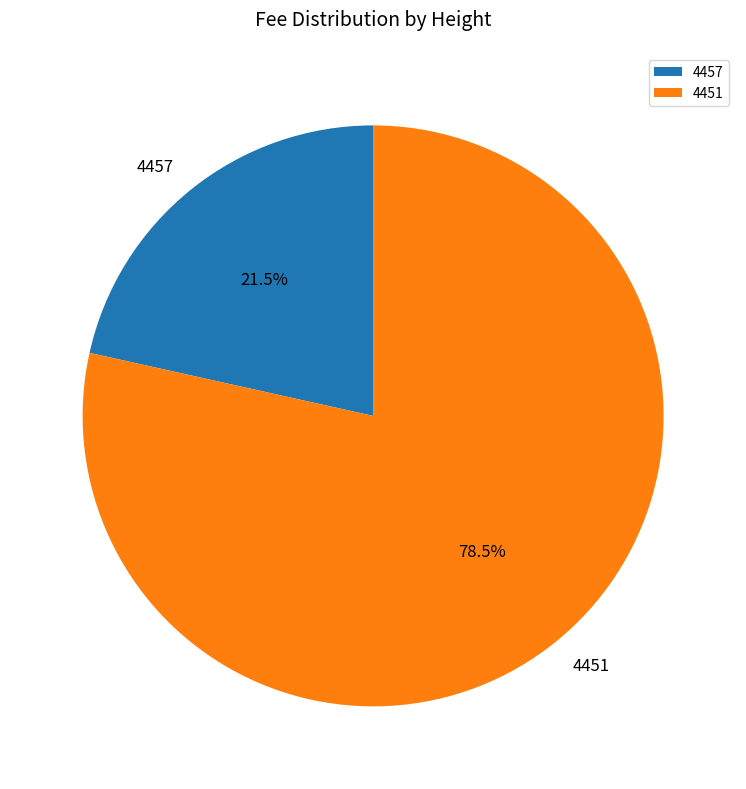

Does 4451 represent more than half of the total?

Yes